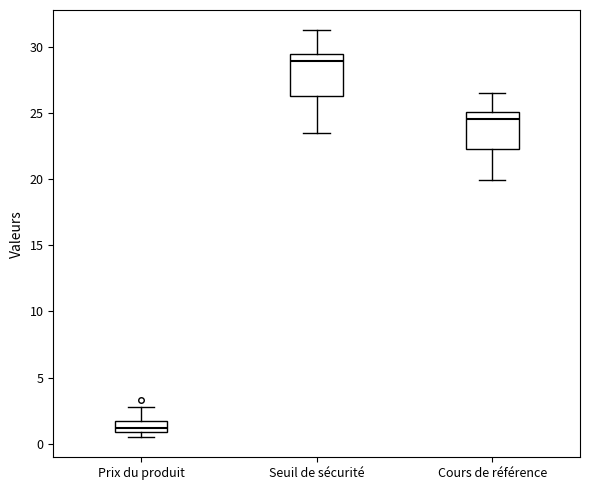

Reading left to right, read every box against the y-axis: the position of its median line, the range the box covers, and the ends of its whiskers. The values are not printed on the chart, so give them approximately, as read against the axis.

Prix du produit: median 1.0 (just above the box's lower edge), box 1.0 to 1.5, whiskers 0.5 to 3.0
Seuil de sécurité: median 29.0, box 26.5 to 29.5, whiskers 23.5 to 31.0
Cours de référence: median 24.5, box 22.5 to 25.0, whiskers 20.0 to 26.5